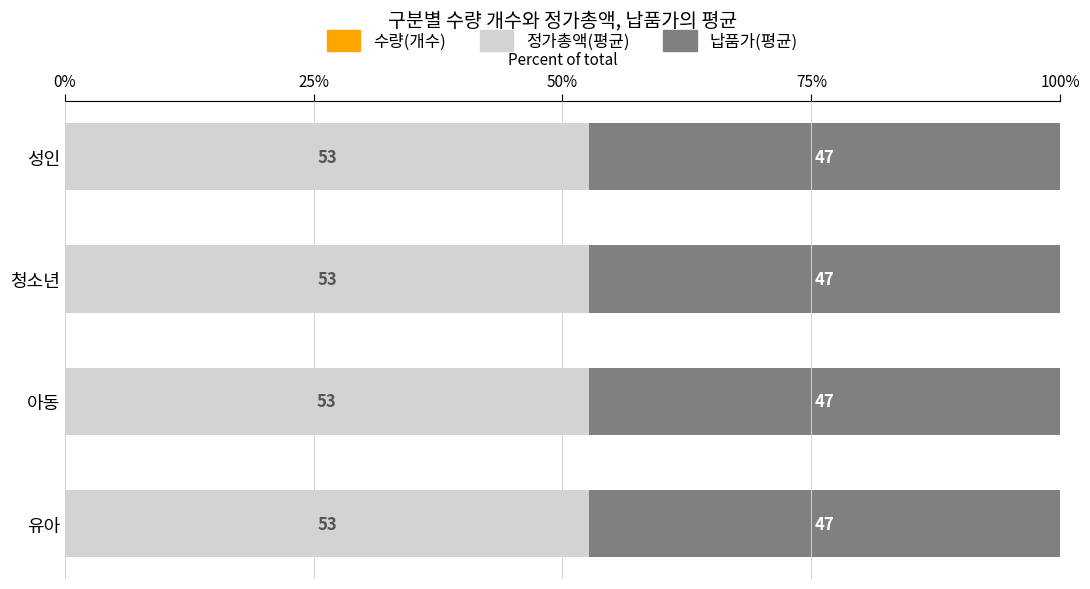

Which series has the largest range (max minus min)?

수량(개수)